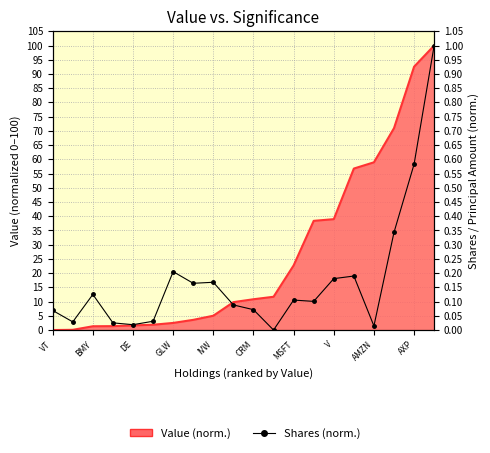

What is the average value?

0.2